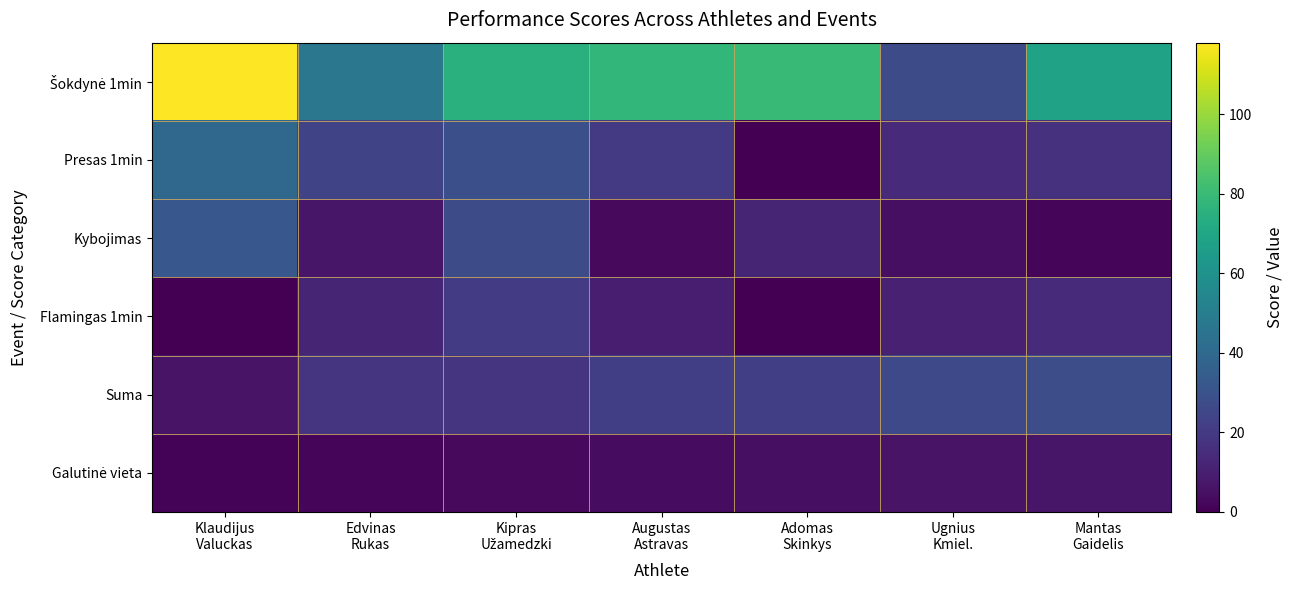

What is the total value across all series at Klaudijus
Valuckas?

197